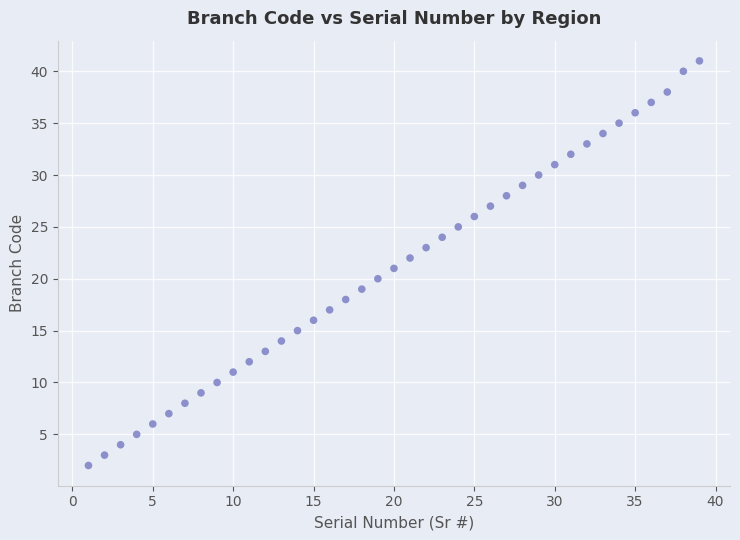

What is the range of Y values (max minus min)?

39